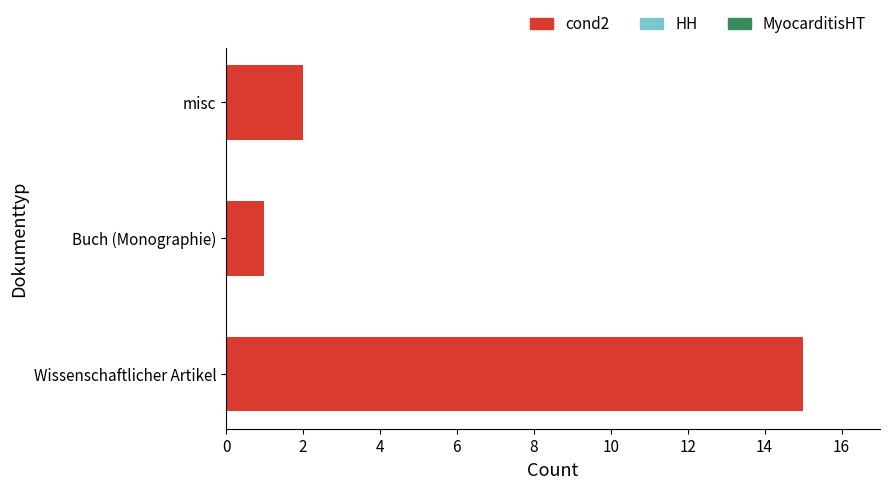

The value at Wissenschaftlicher Artikel is 24. True or false?

False